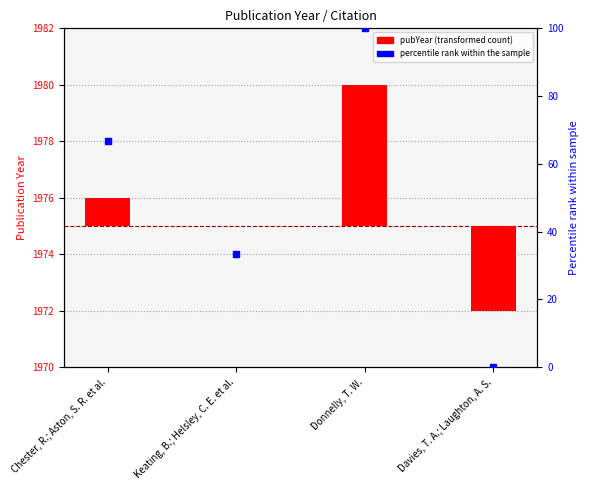

Reading left to right, extract all data points from this chart.

pubYear: 1.0	0.0	5.0	-3.0
percentile rank within the sample: 66.7	33.3	100.0	0.0